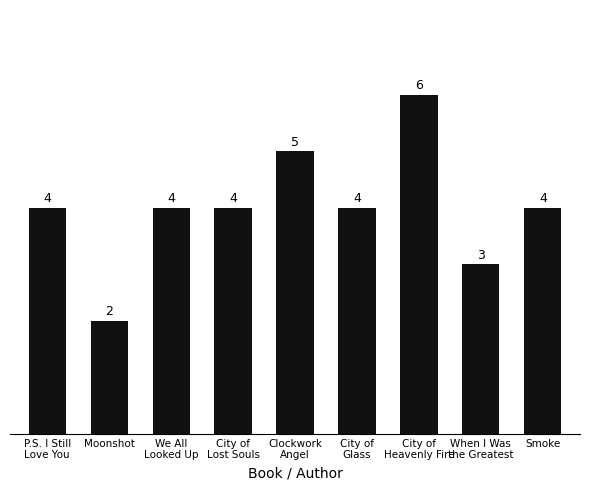

How many data points are less than 4?

2